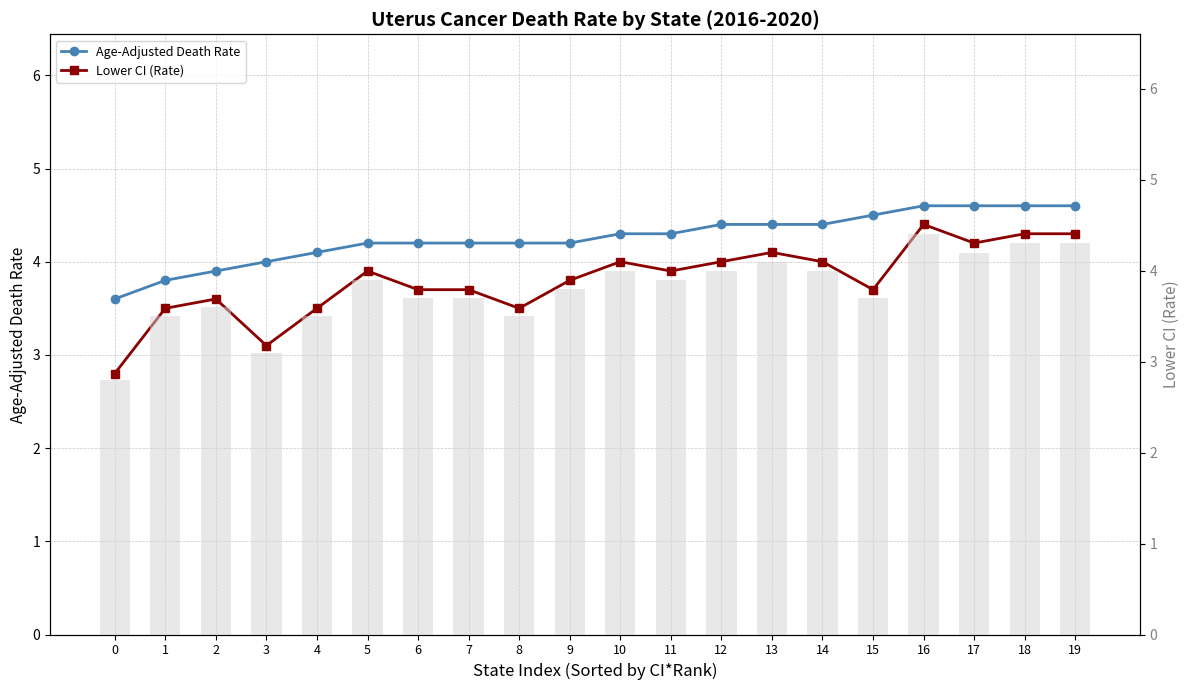

Reading right to left, list all the values displayed in this chart.

Age-Adjusted Death Rate: 4.6	4.6	4.6	4.6	4.5	4.4	4.4	4.4	4.3	4.3	4.2	4.2	4.2	4.2	4.2	4.1	4.0	3.9	3.8	3.6
Lower CI (Rate): 4.3	4.3	4.2	4.4	3.7	4.0	4.1	4.0	3.9	4.0	3.8	3.5	3.7	3.7	3.9	3.5	3.1	3.6	3.5	2.8